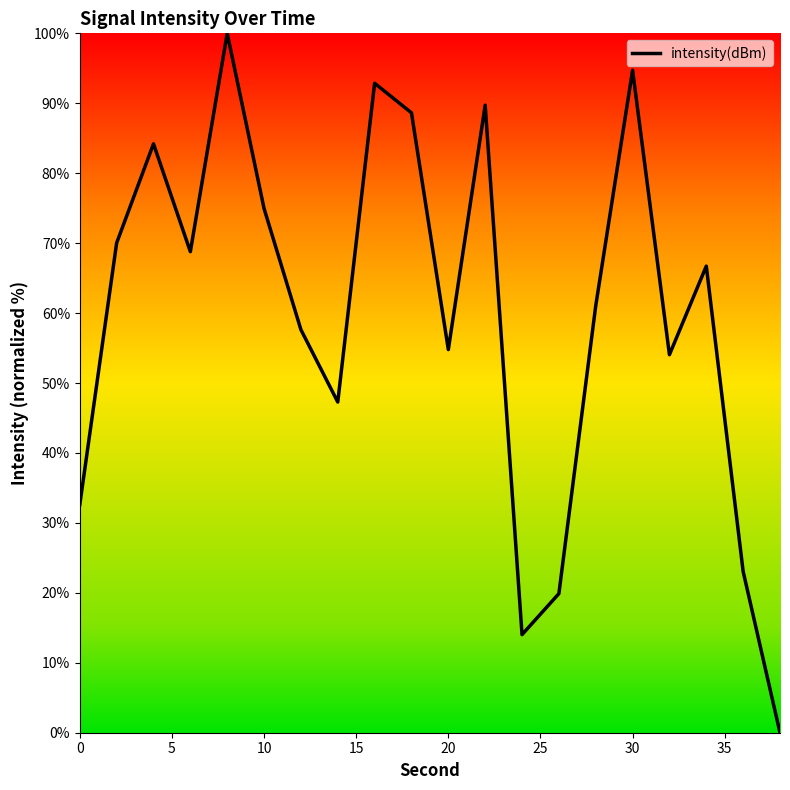

What is the maximum value shown in the chart?

100.0